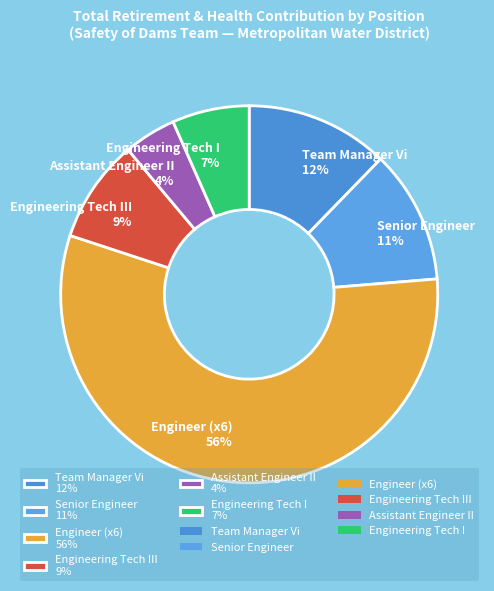

Approximately how many times larger is the value at Senior Engineer 11% compared to Team Manager Vi 12%?

0.9